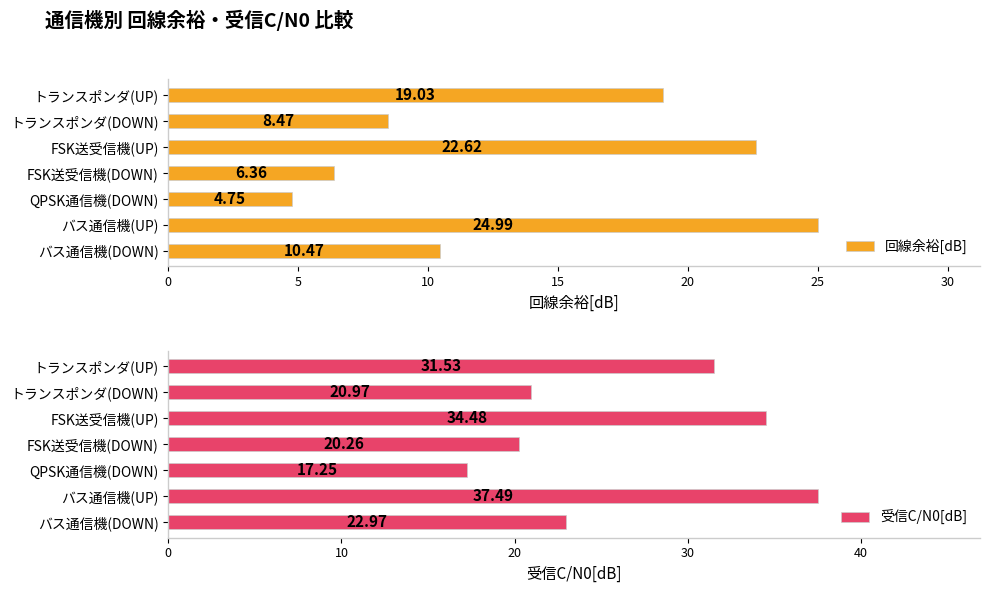

What is the average value of the 回線余裕[dB] series?

13.8